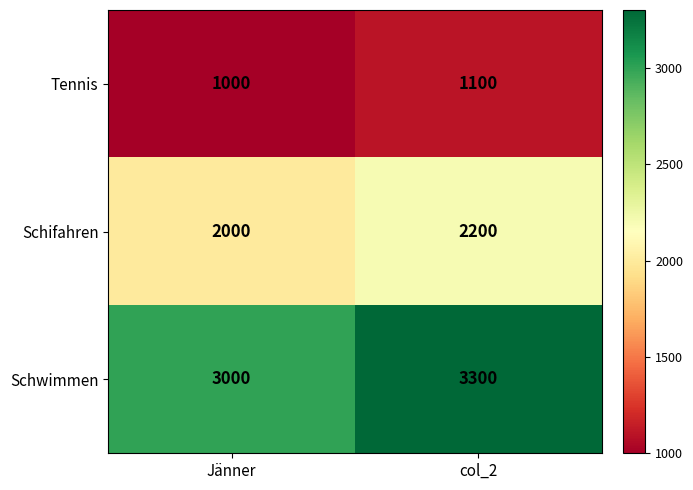

Read the Tennis value at col_2, to the nearest 5.

1100